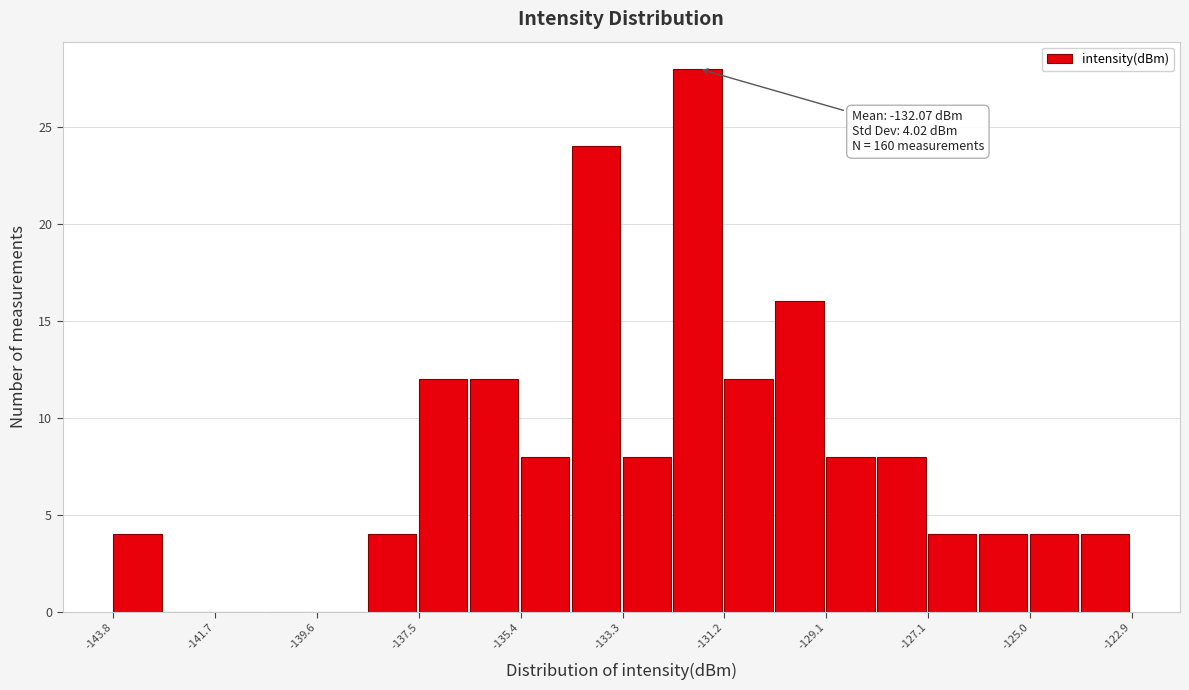

Around what value on the x-axis is the tallest bar? Give the approximate position of its centre, as read against the axis.

-132.0